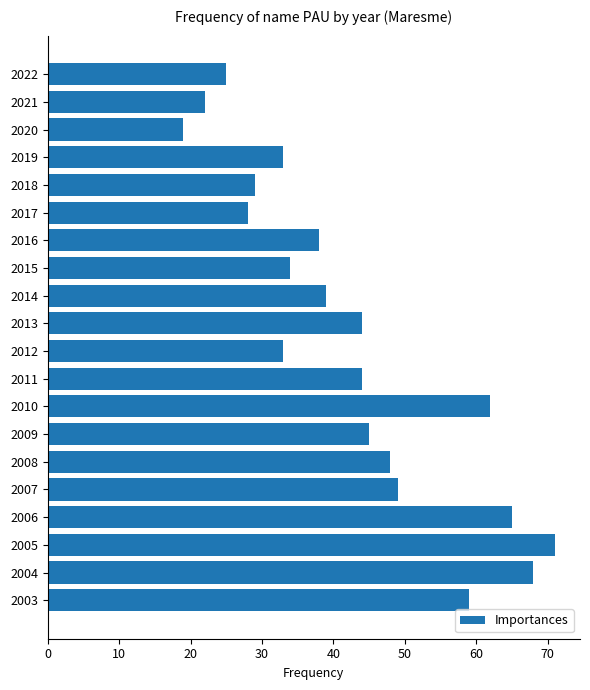

Where is the data nearest to the value 45?

2009